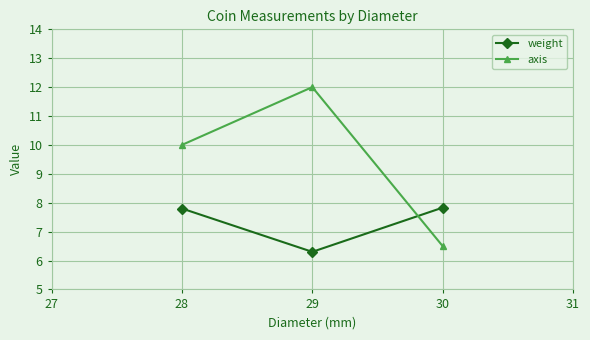

Reading left to right, what are all the values shown in this chart?

weight: 7.8	6.3	7.8
axis: 10.0	12.0	6.5